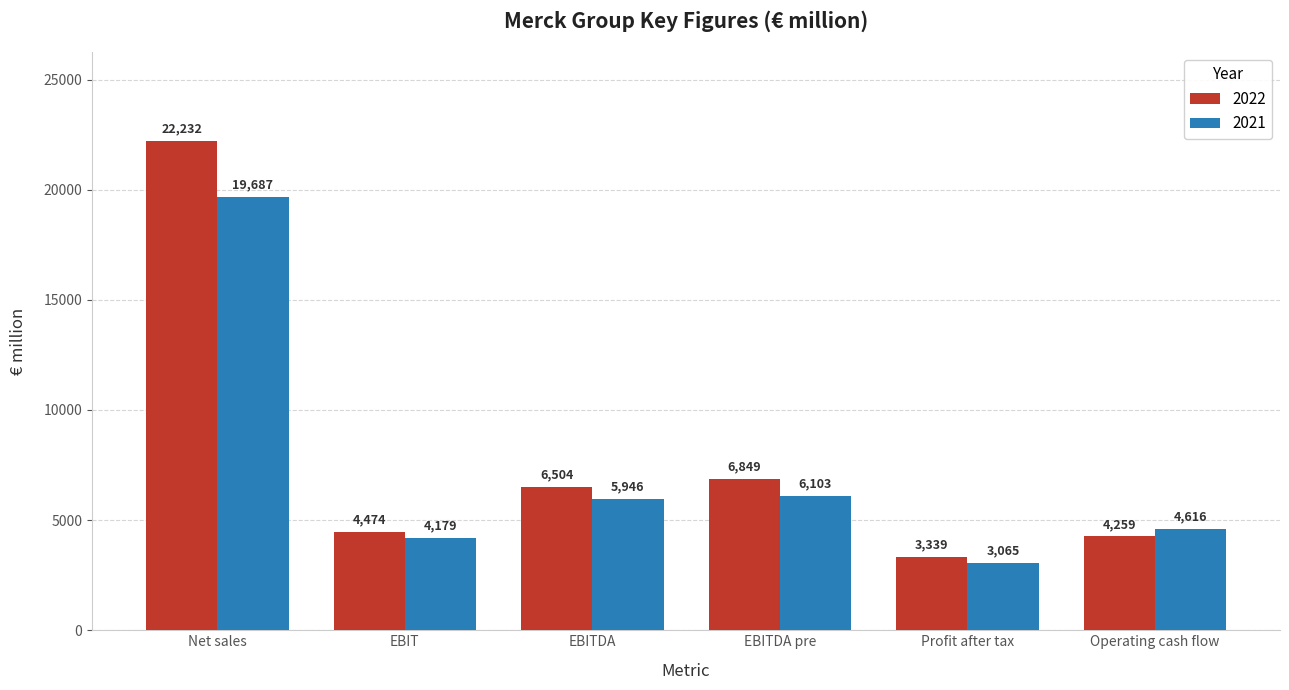

At EBITDA, list the series in order from smallest to largest.

2021, 2022